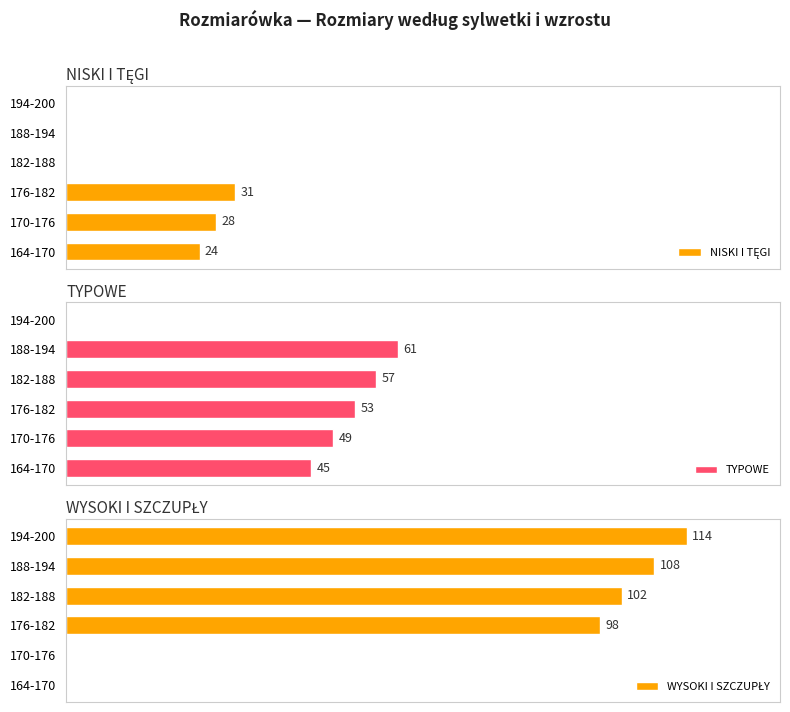

Which series changed the most between 164-170 and 182-188?

WYSOKI I SZCZUPŁY